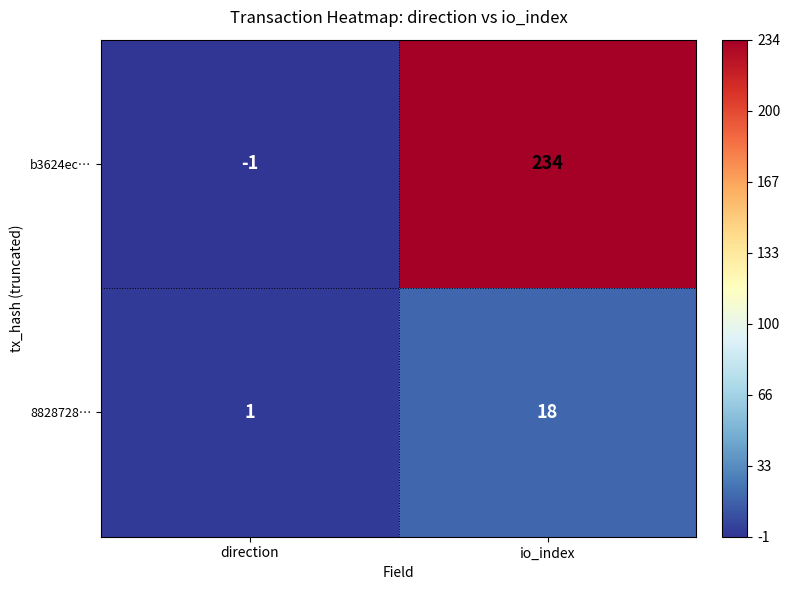

What is the difference between the 8828728… values at direction and io_index?

17